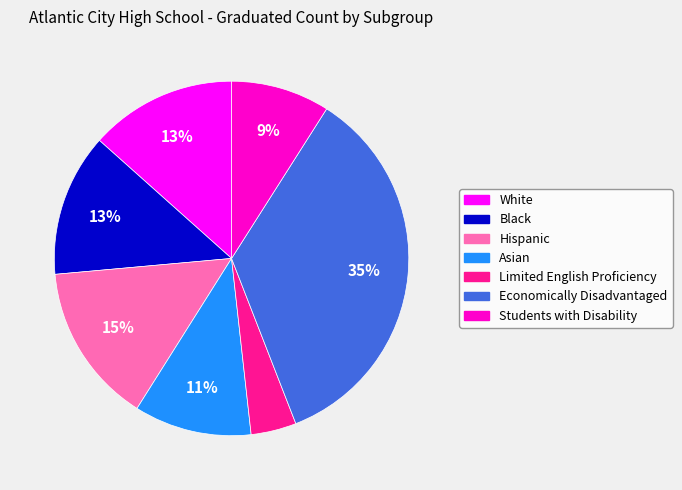

Do Hispanic and Asian together represent more than half of the pie?

No